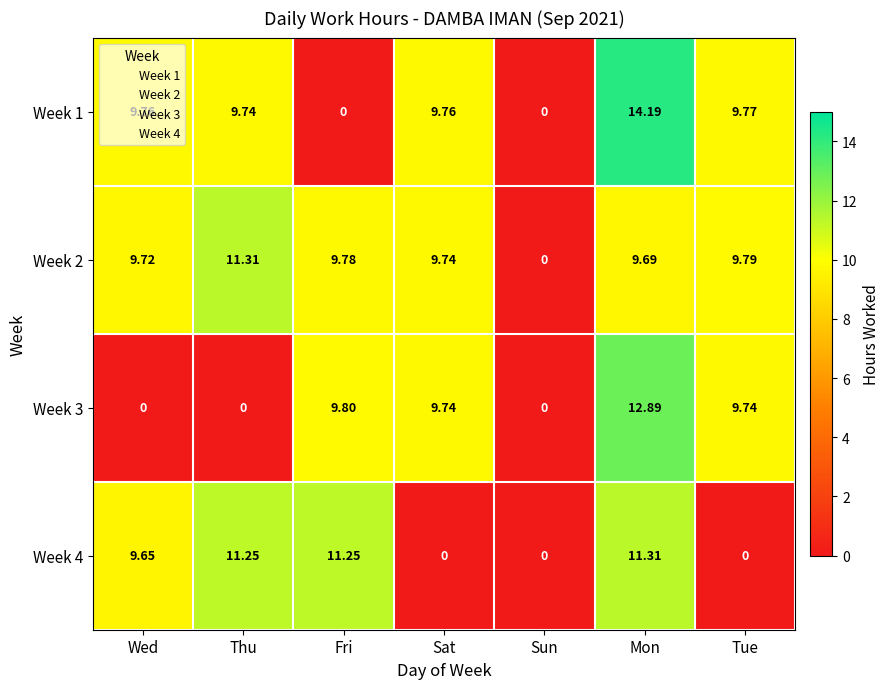

At which category is the sum across all series the highest?

Mon